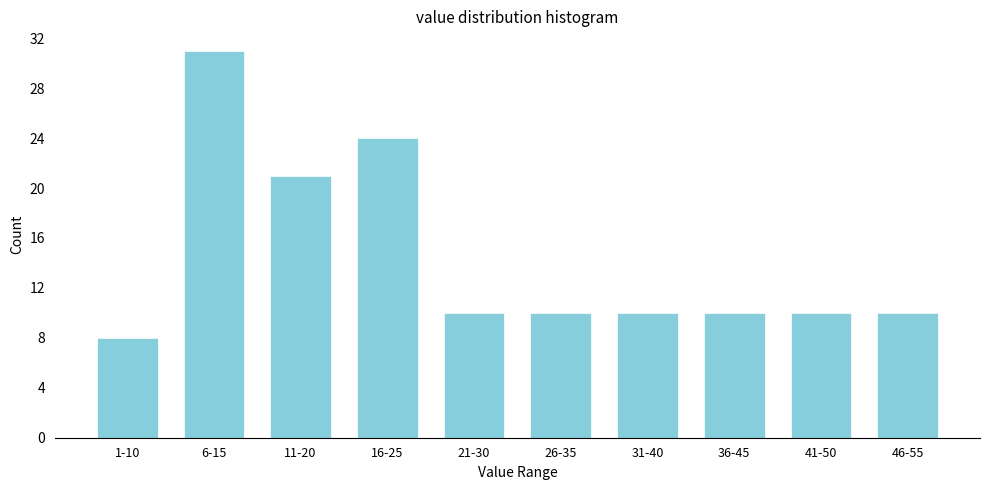

Reading left to right, extract all data points from this chart.

8	31	21	24	10	10	10	10	10	10